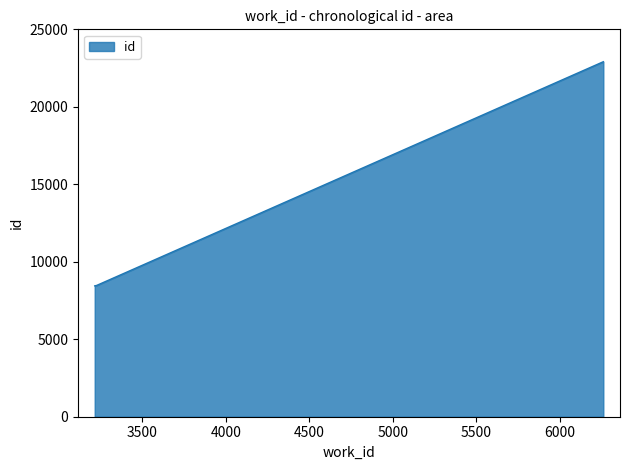

What is the average value?

13275